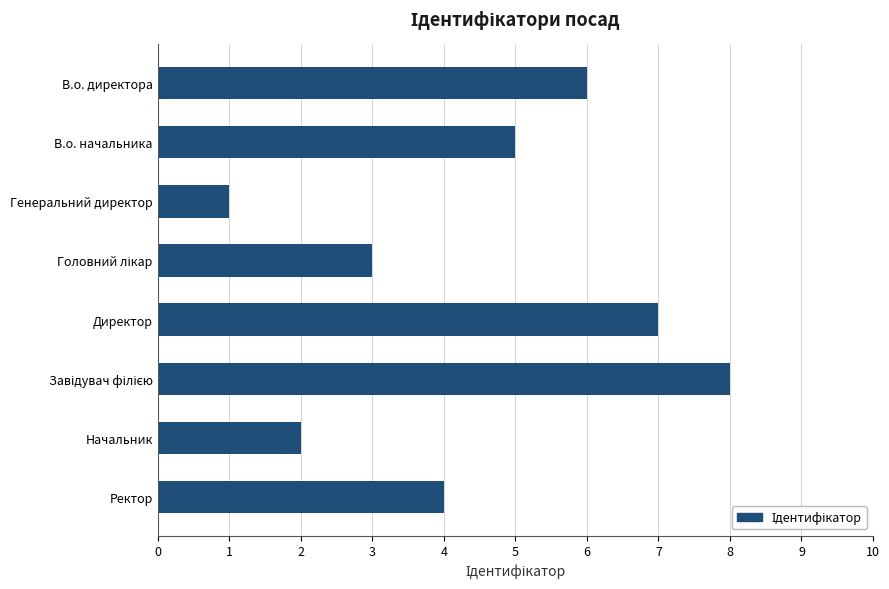

Which label corresponds to the smallest value in the chart?

Генеральний директор